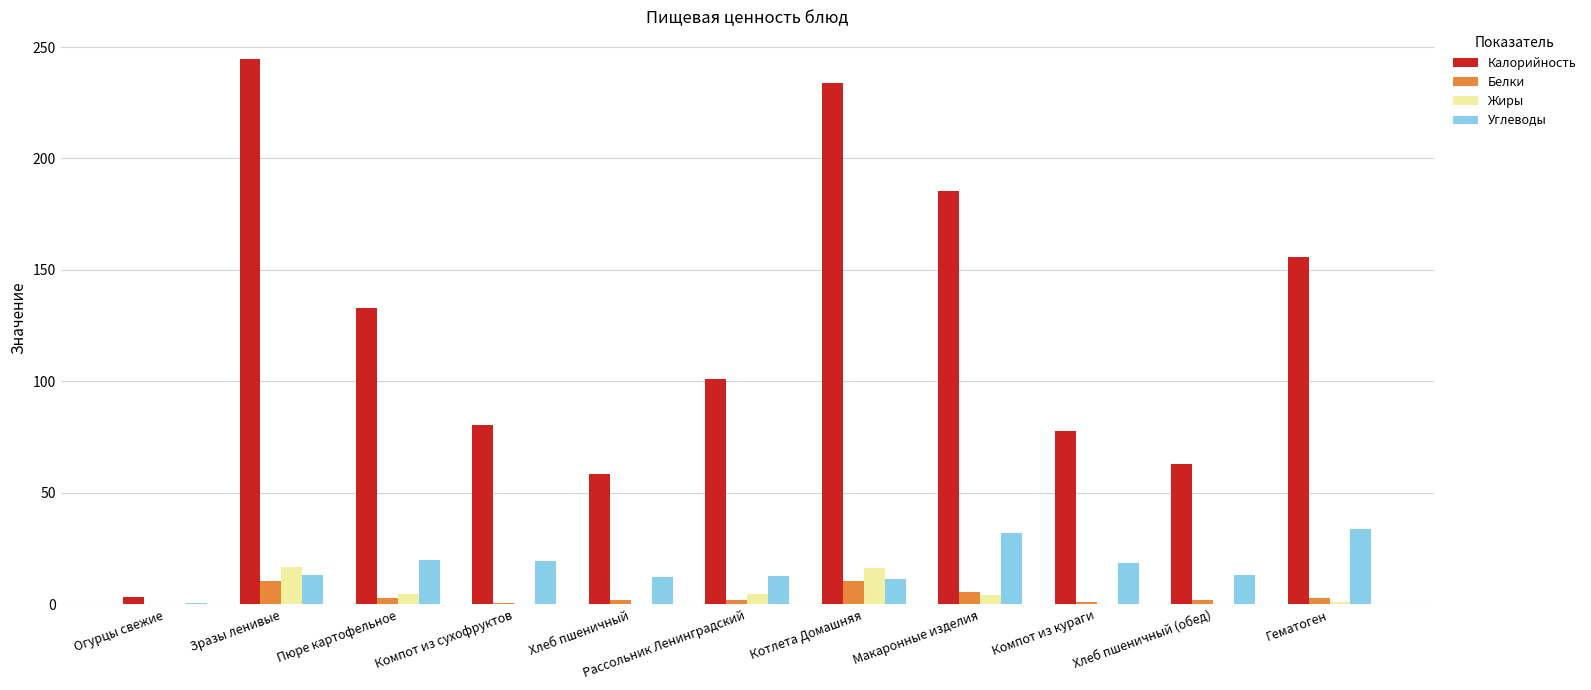

Is the value of Углеводы at Хлеб пшеничный greater than the value of Калорийность at Огурцы свежие?

Yes